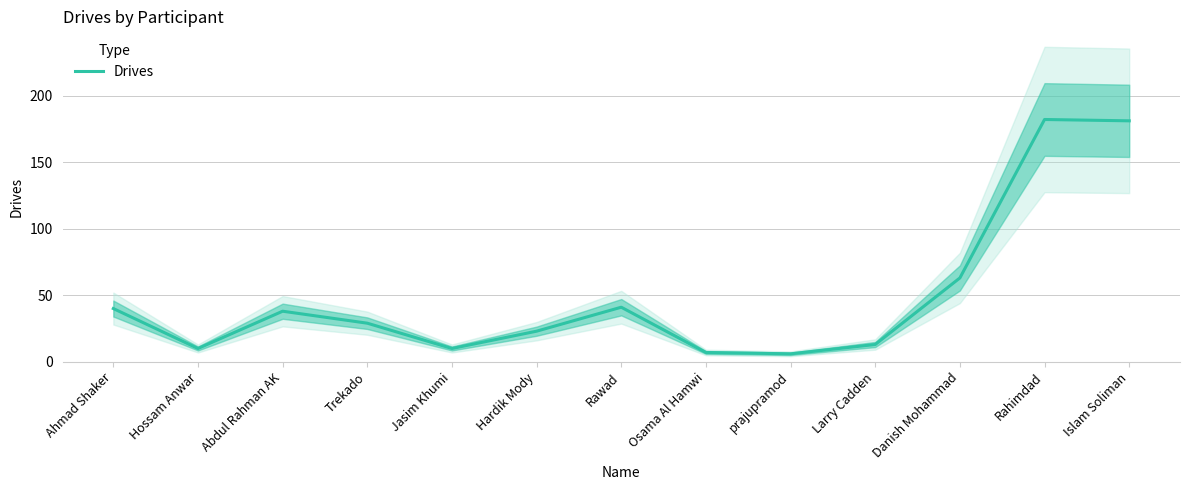

Count the number of values greater than 29.

6